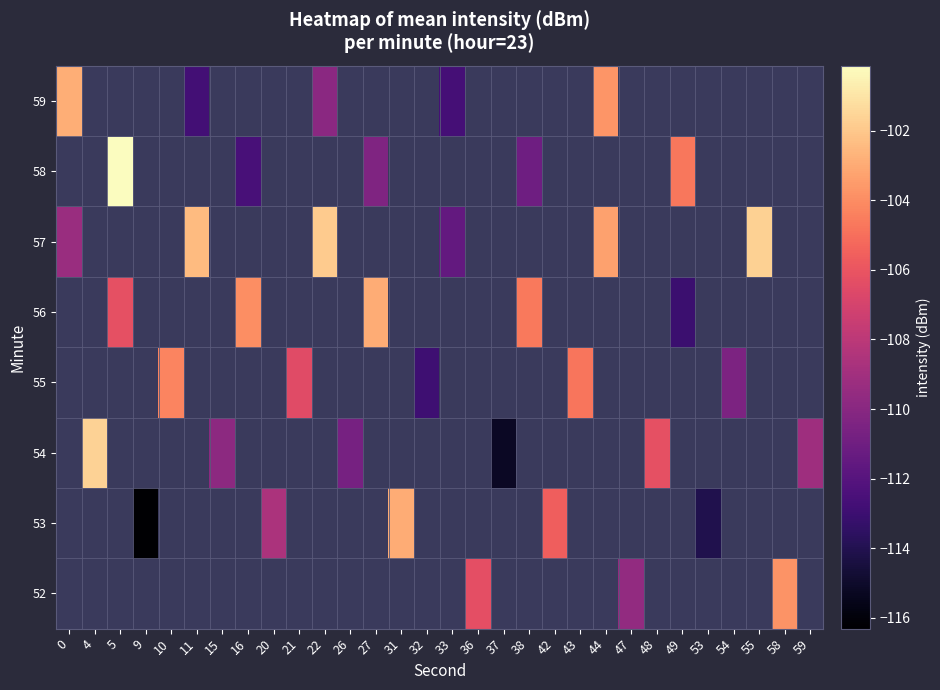

At which category does the chart reach its minimum across all series?

9